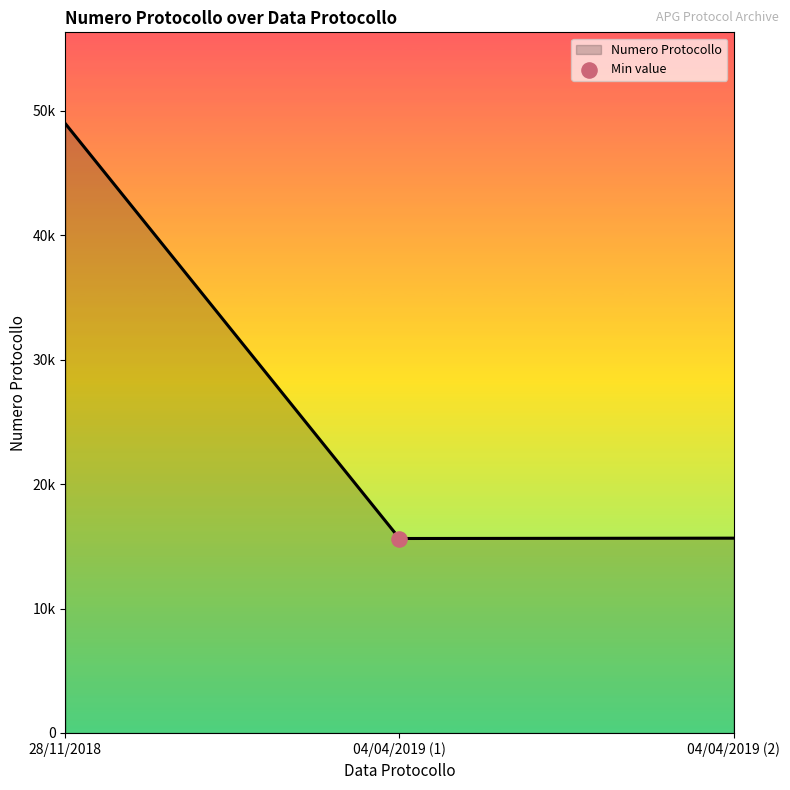

What is the ratio of the value at 28/11/2018 to the value at 04/04/2019 (2)?

3.1